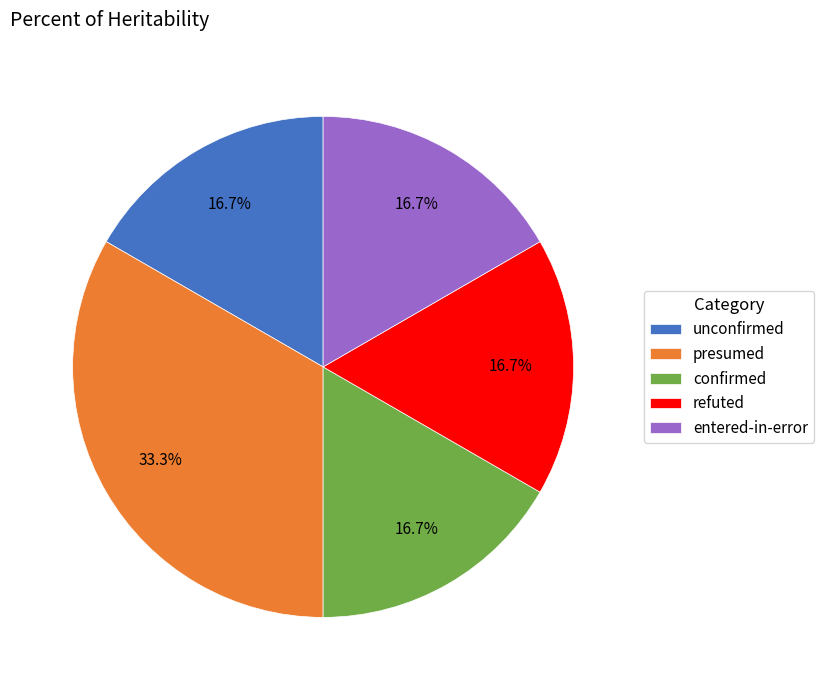

Which category has the biggest portion of the pie?

presumed